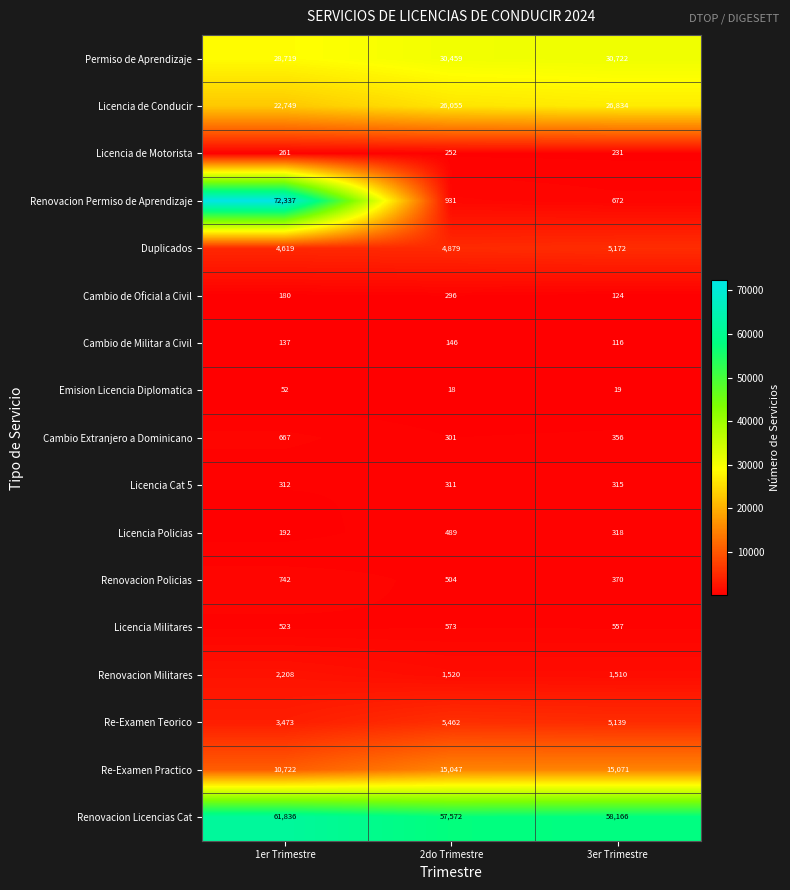

What is the sum of all Licencia Cat 5 values?

938